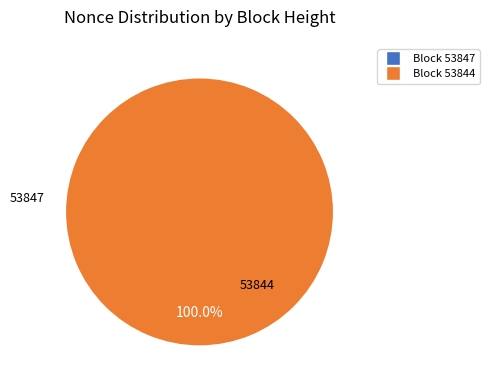

The 53844 slice represents 100% of the pie. True or false?

True